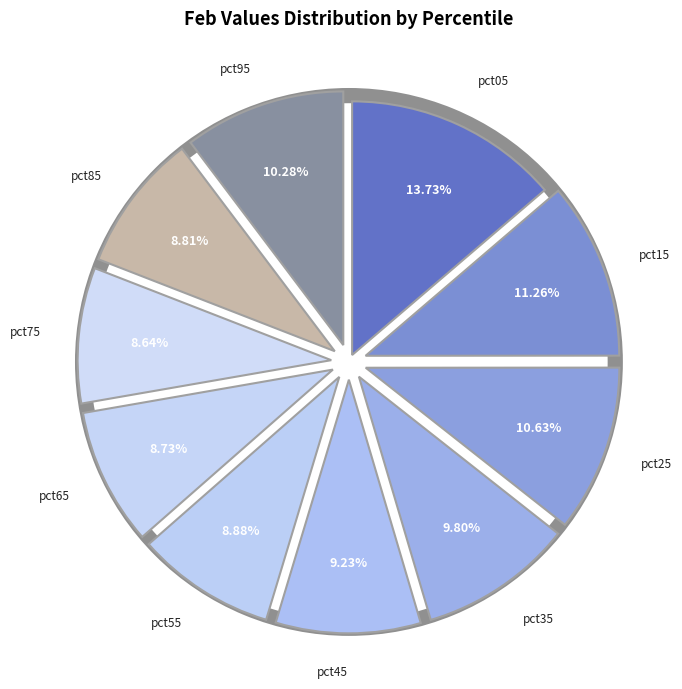

Is it true that pct65 is 9% of the pie?

True